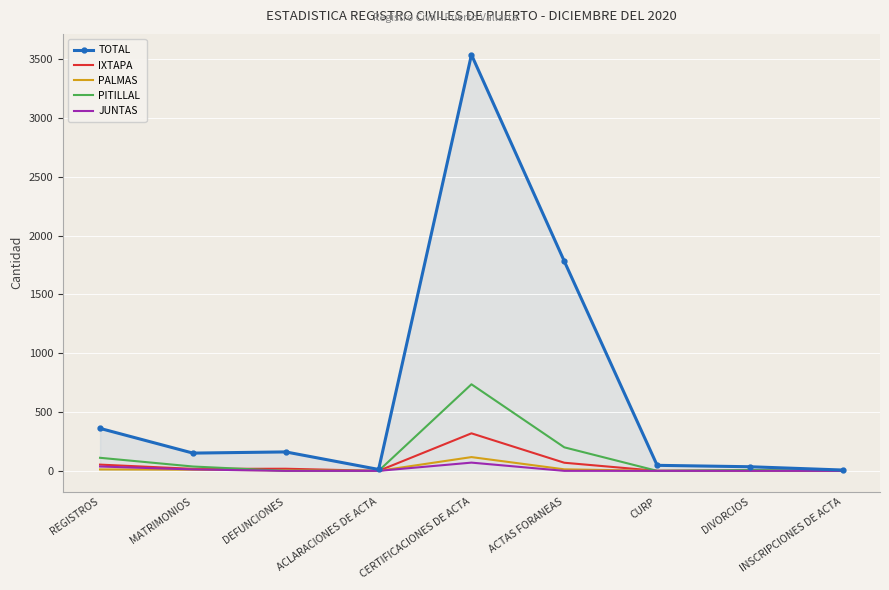

At which label does IXTAPA reach its peak?

CERTIFICACIONES DE ACTA